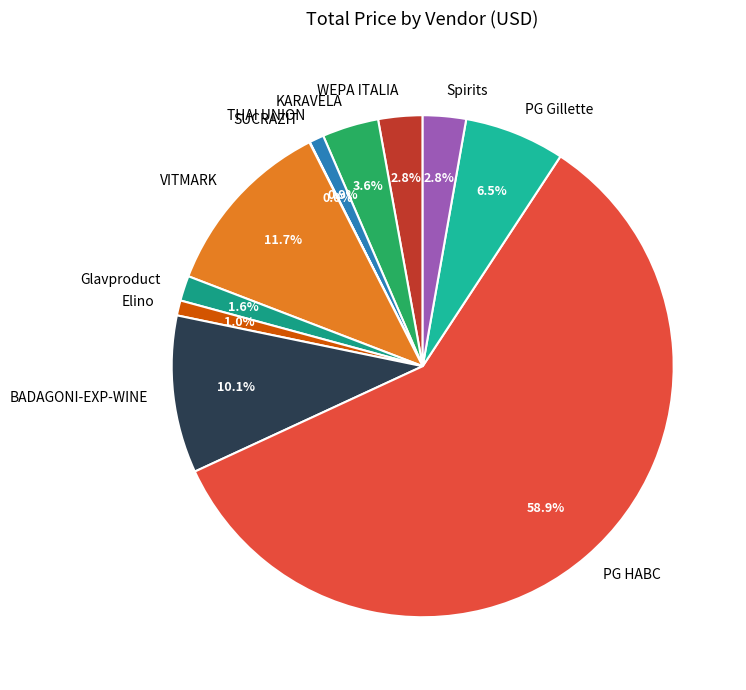

The VITMARK slice represents 3% of the pie. True or false?

False